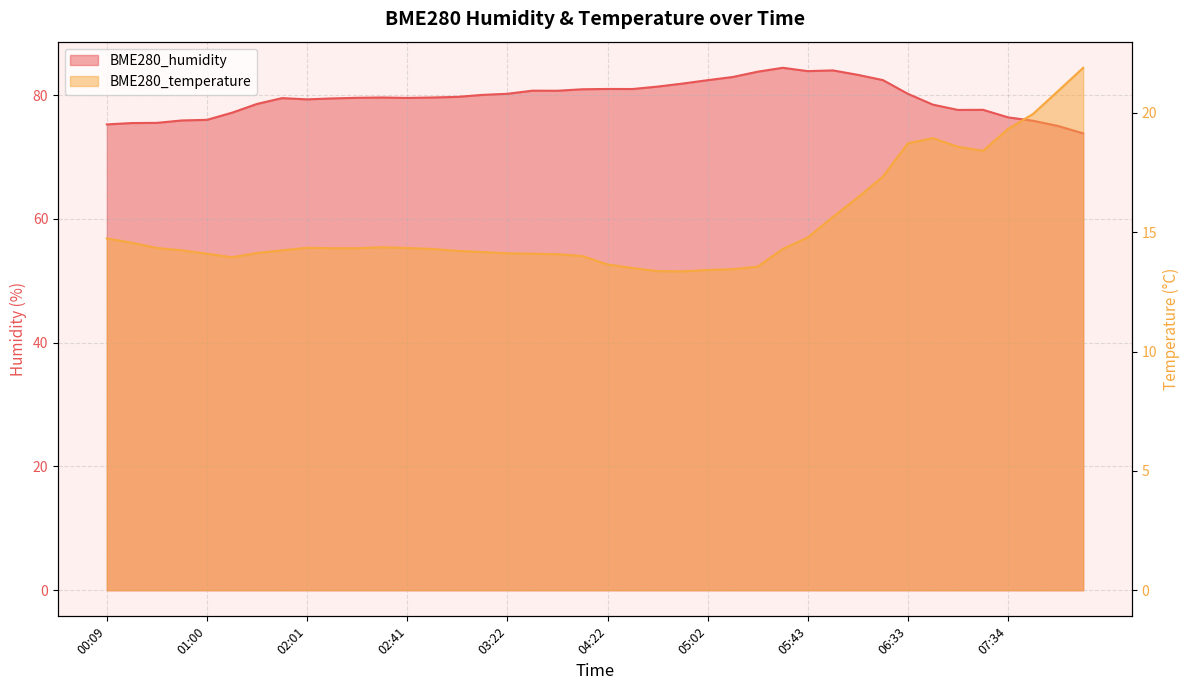

Does the chart have visible grid lines?

Yes